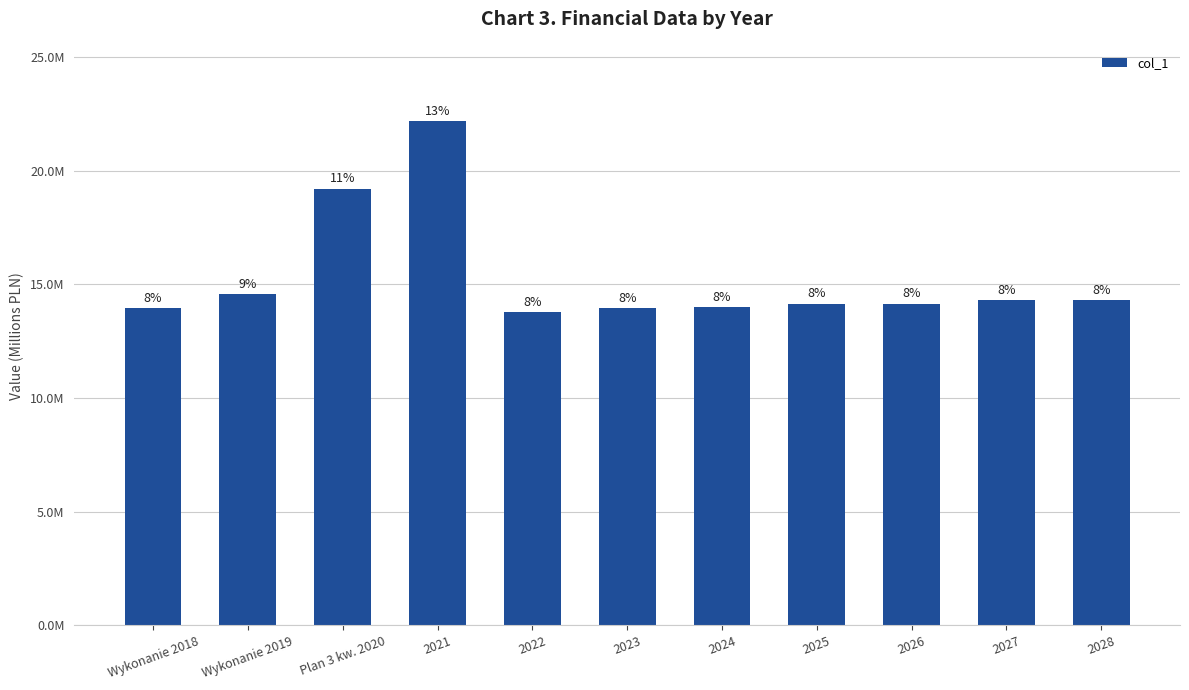

Does the chart contain any negative values?

No